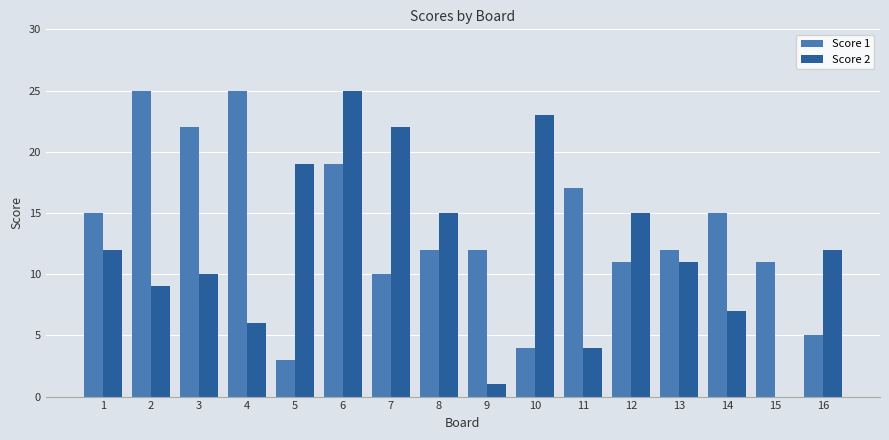

Between 4 and 13, which series saw the biggest shift?

Score 1